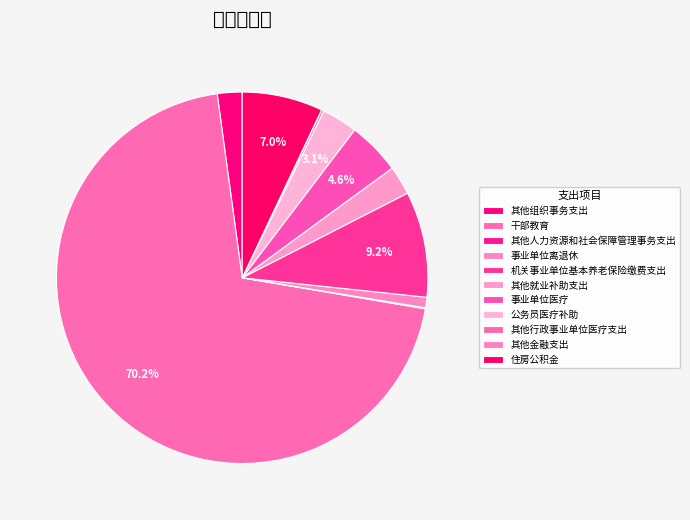

Which category has the smallest portion of the pie?

其他金融支出